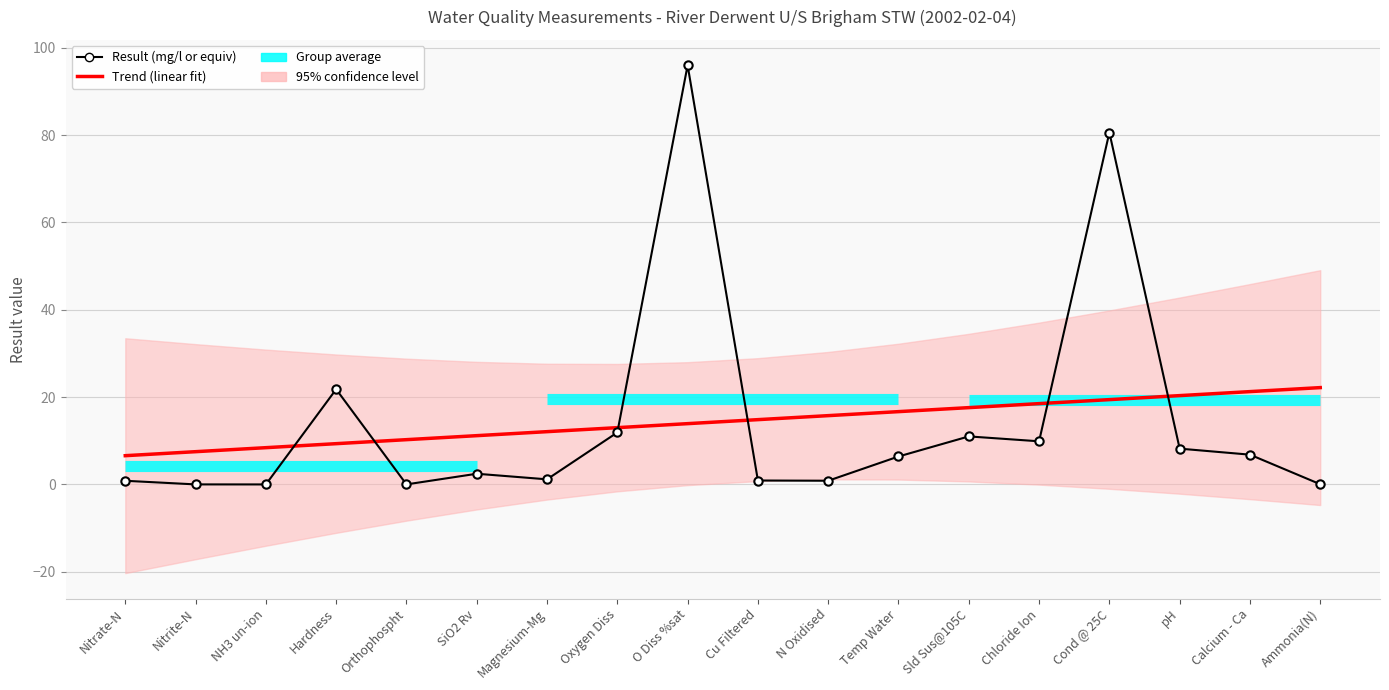

True or false: the data shows 1.3 at N Oxidised.

False